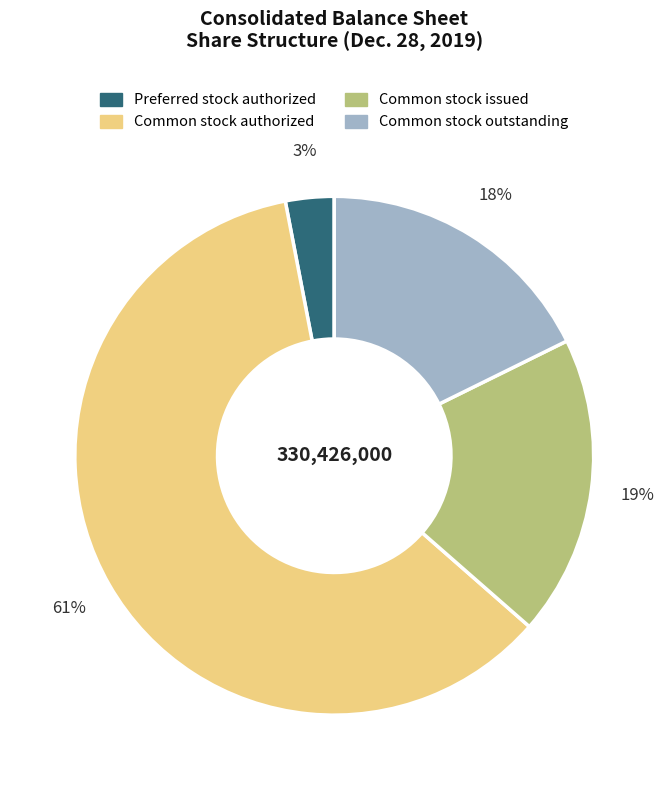

Rank the categories by value from highest to lowest.

Common stock authorized, Common stock issued, Common stock outstanding, Preferred stock authorized